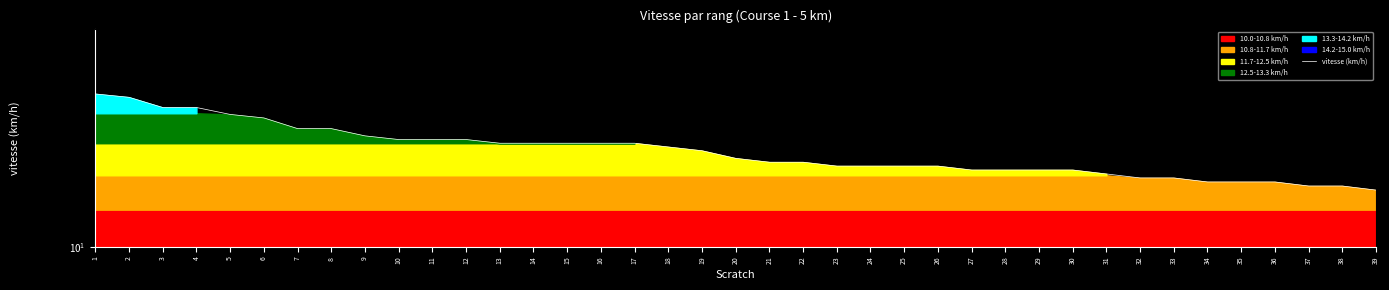

Count the number of values greater than 12.

20